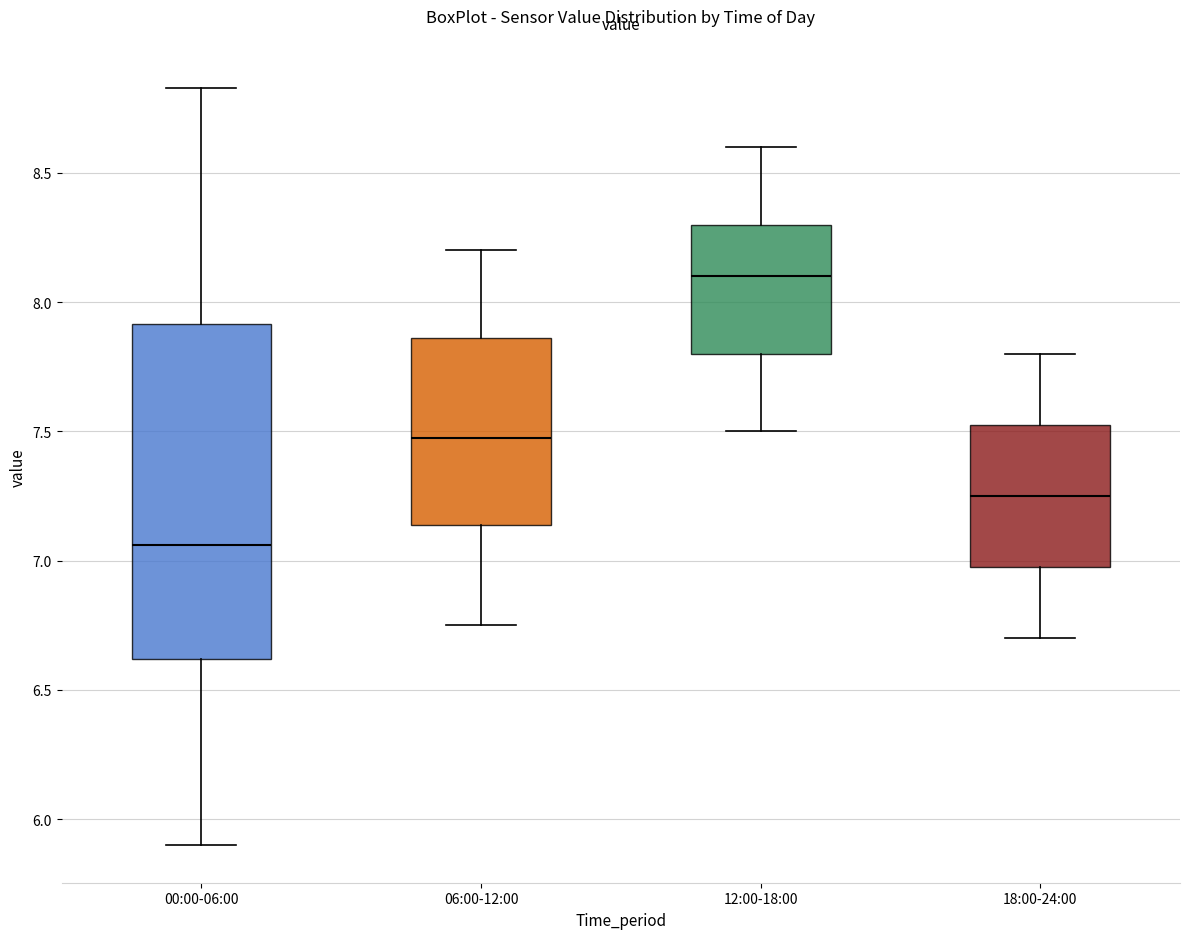

Reading left to right, read every box against the y-axis: the position of its median line, the range the box covers, and the ends of its whiskers. The values are not printed on the chart, so give them approximately, as read against the axis.

00:00-06:00: median 7.05, box 6.60 to 7.90, whiskers 5.90 to 8.85
06:00-12:00: median 7.50, box 7.15 to 7.85, whiskers 6.75 to 8.20
12:00-18:00: median 8.10, box 7.80 to 8.30, whiskers 7.50 to 8.60
18:00-24:00: median 7.25, box 7.00 to 7.55, whiskers 6.70 to 7.80